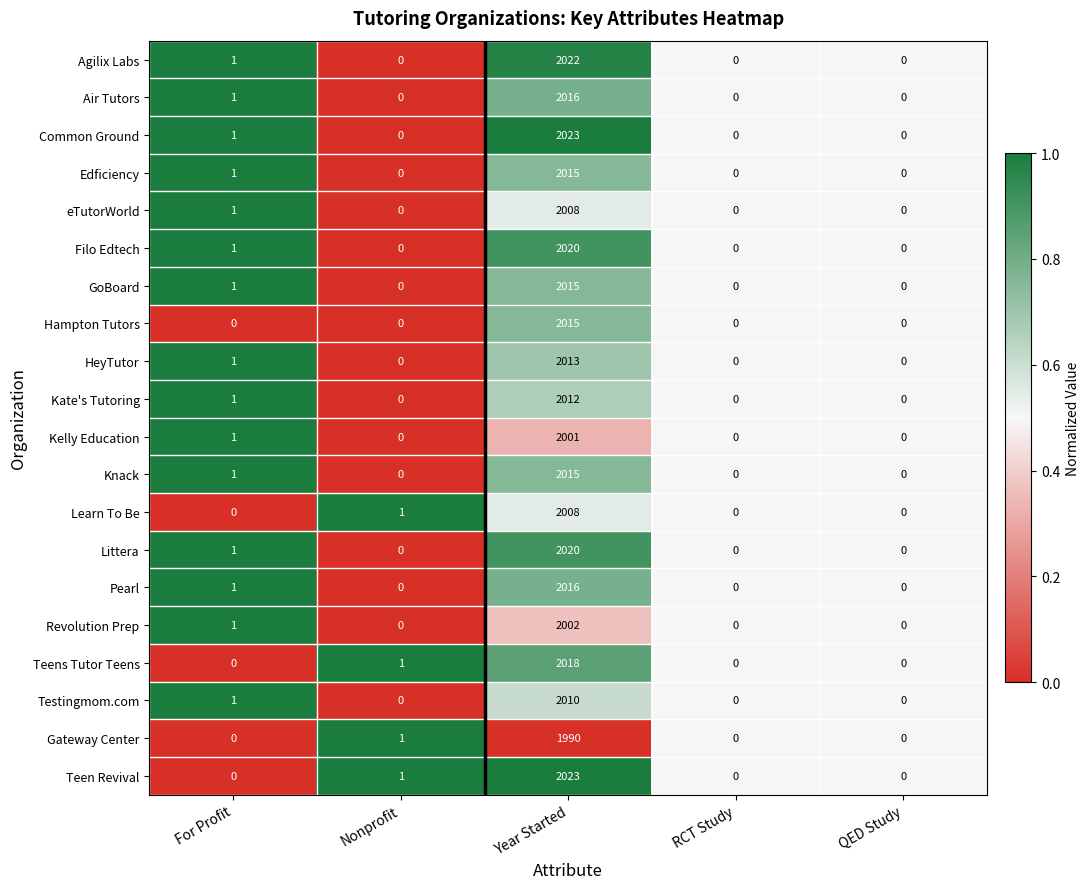

Which category has the highest value across all series?

Year Started